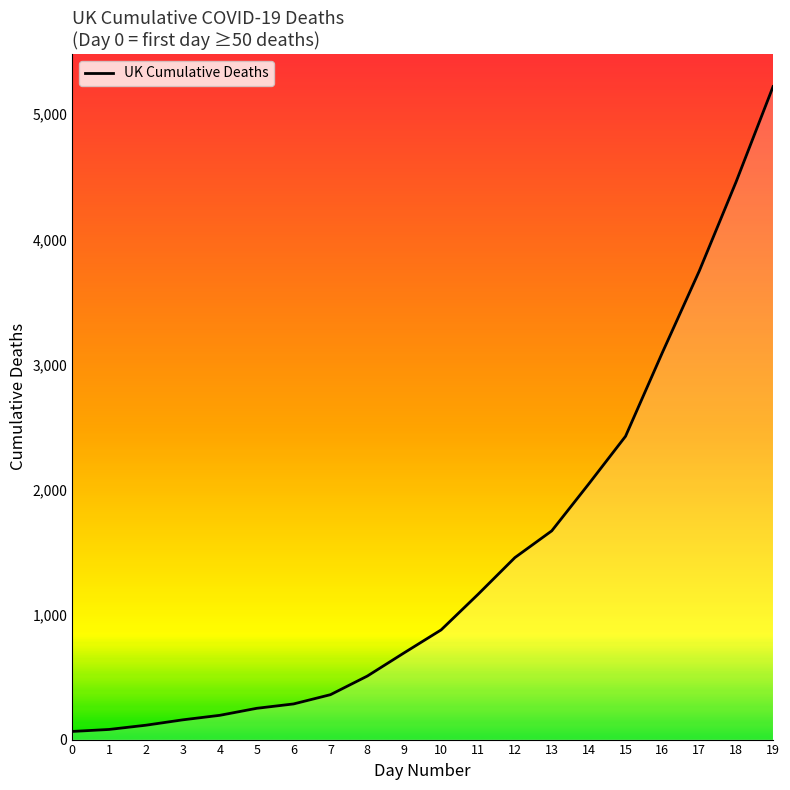

How many categories are shown in the chart?

20